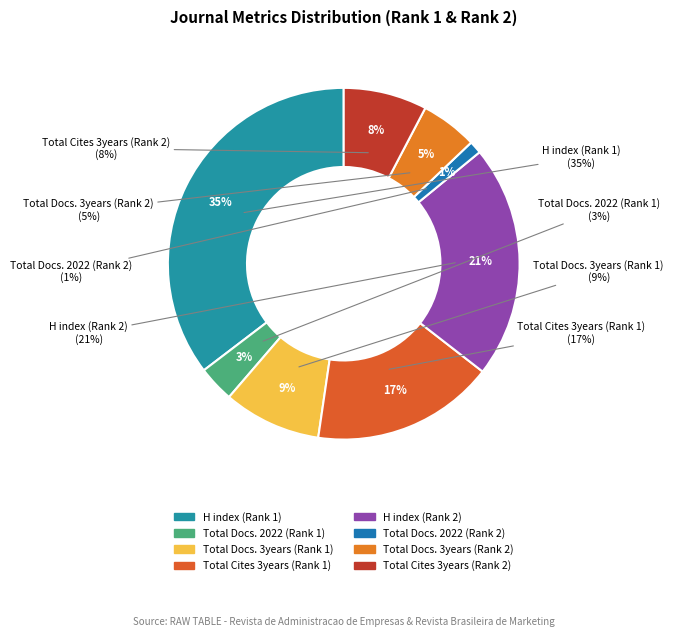

To the nearest percent, what percentage of the pie is Total Docs. 2022 (Rank 2)?

1%